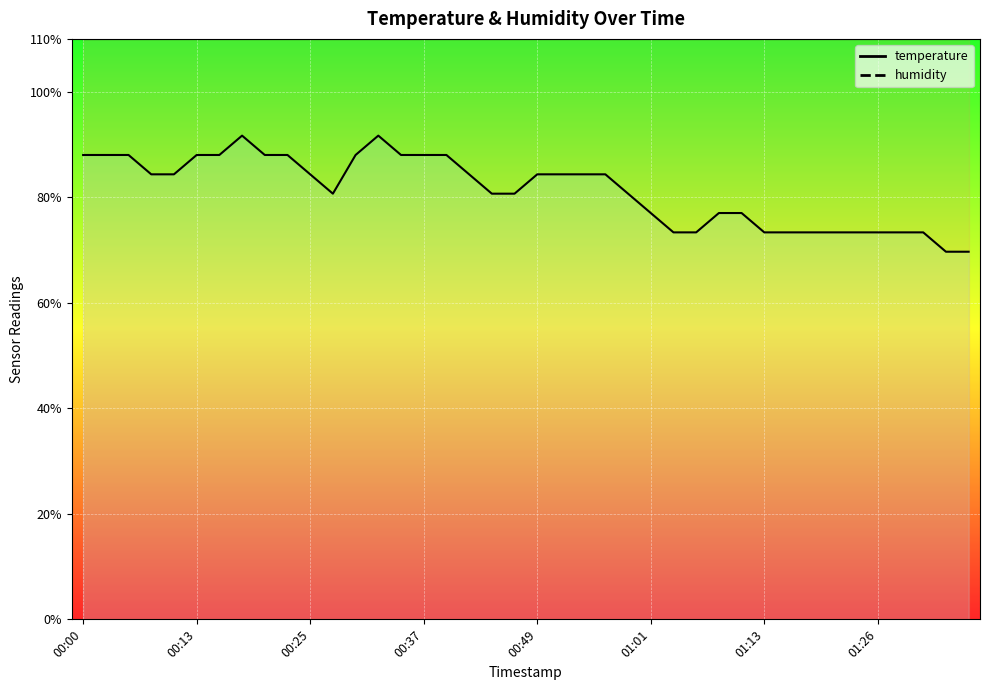

What is the lowest value of the humidity series?

109.9